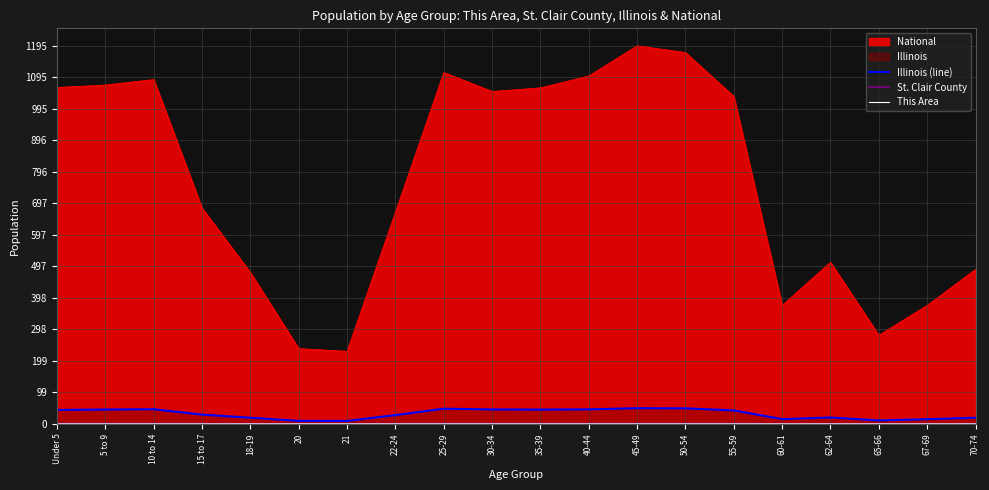

Which label corresponds to the smallest value in the chart?

21